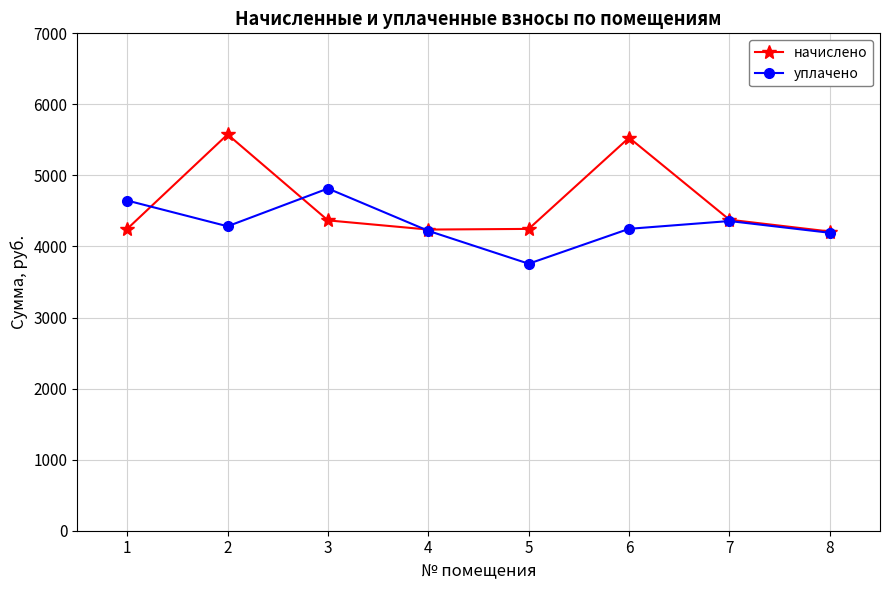

Is the value of начислено at 7 greater than the value of уплачено at 4?

Yes